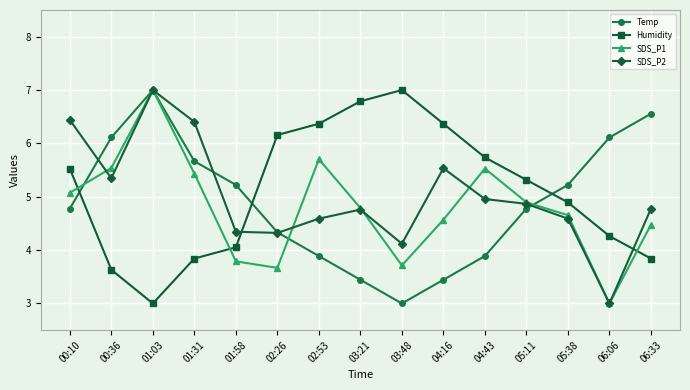

Between which two adjacent categories do Temp and SDS_P1 first intersect?

00:10 and 00:36